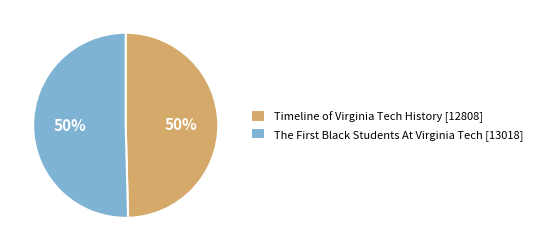

To the nearest percent, what is the average slice percentage?

50%